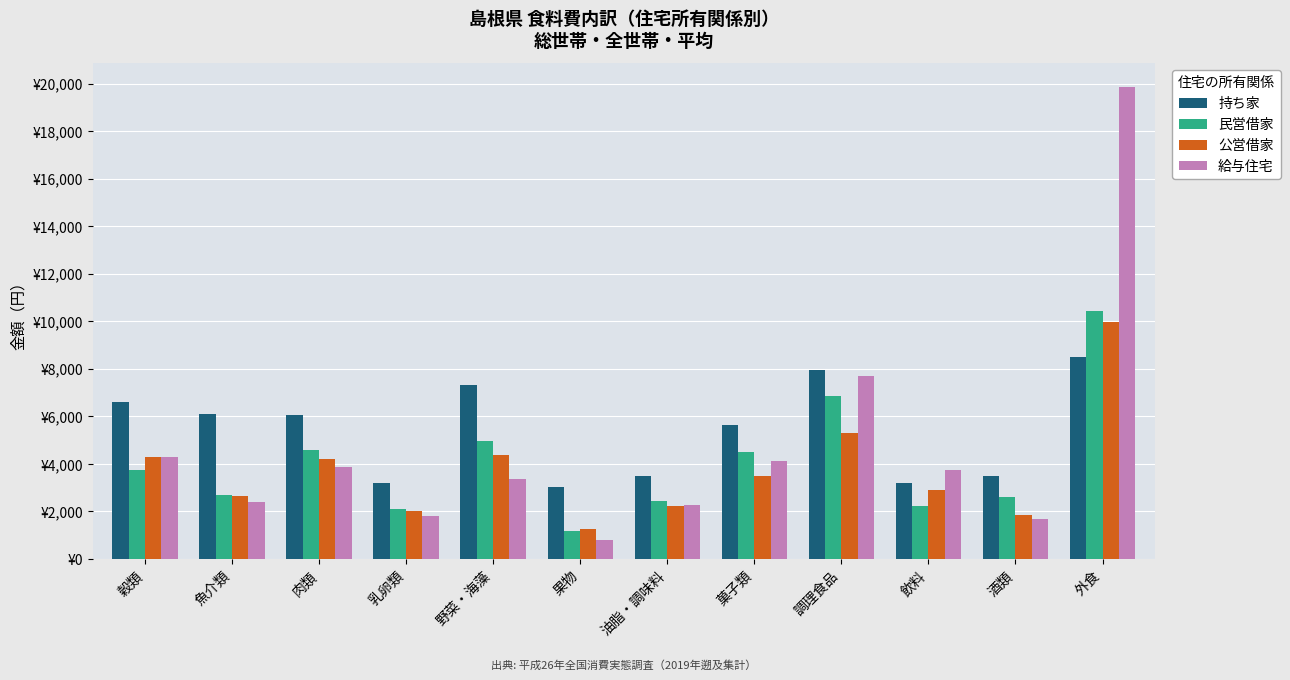

What is the difference between the highest and lowest values at 野菜・海藻?

3986